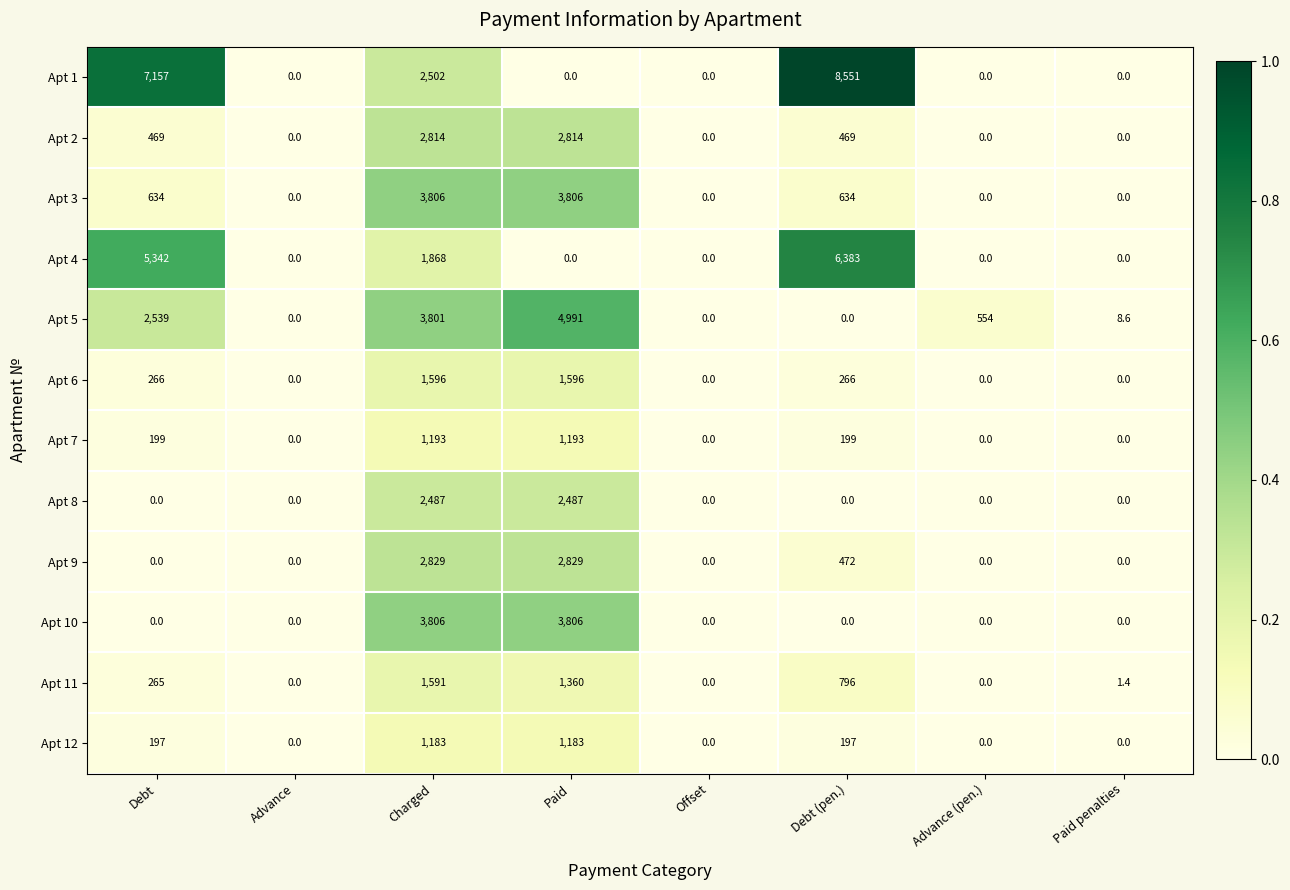

Count the Apt 7 values in the range 0 to 1193.

8